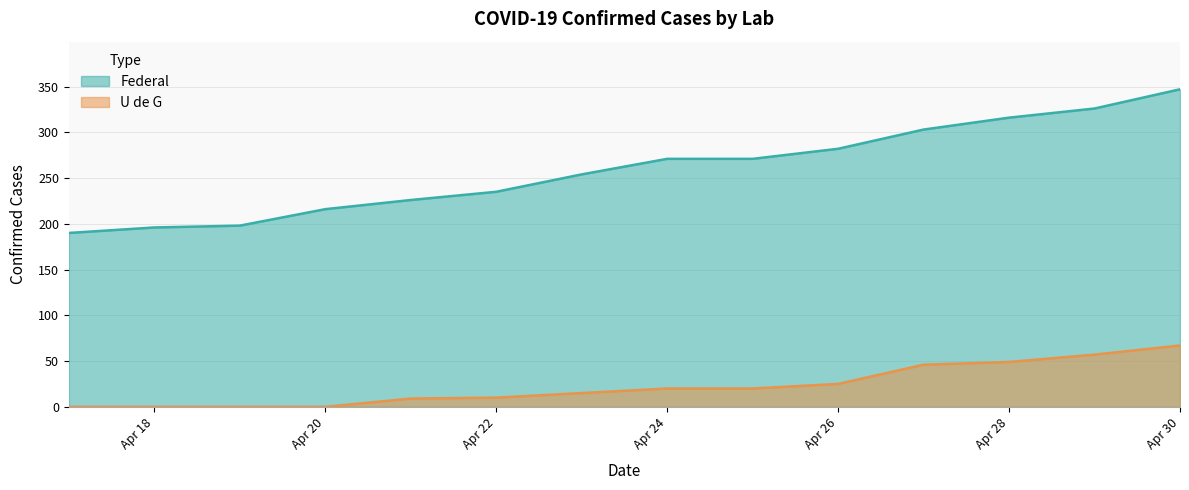

Rank the series by their maximum value, from lowest to highest.

U de G, Federal